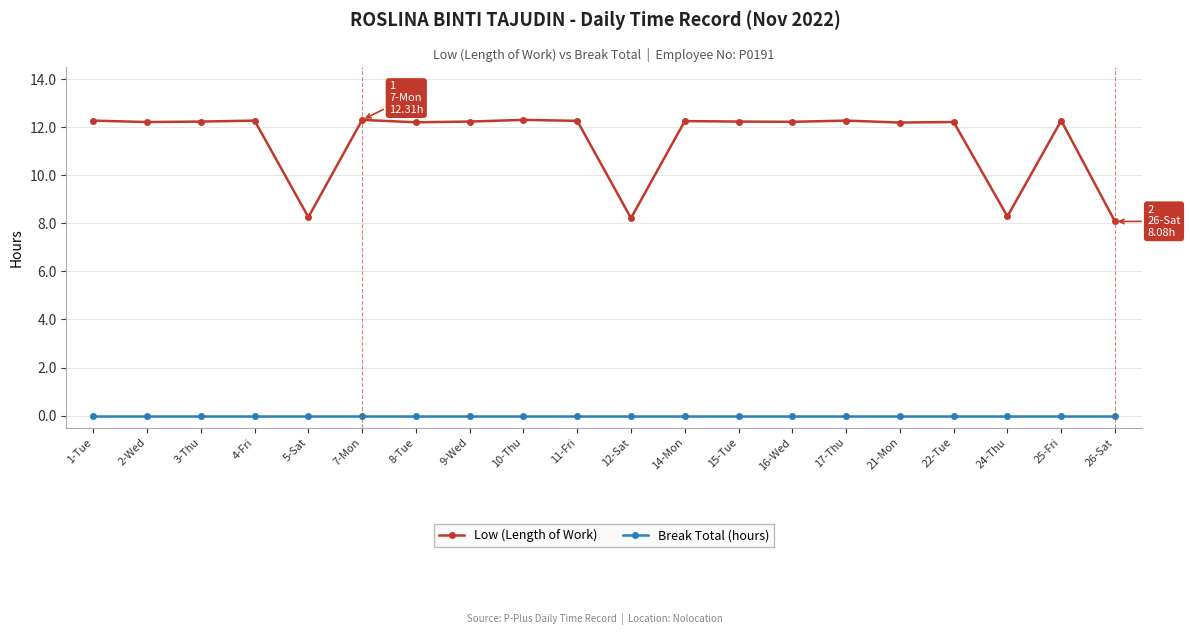

Does the chart have visible grid lines?

Yes